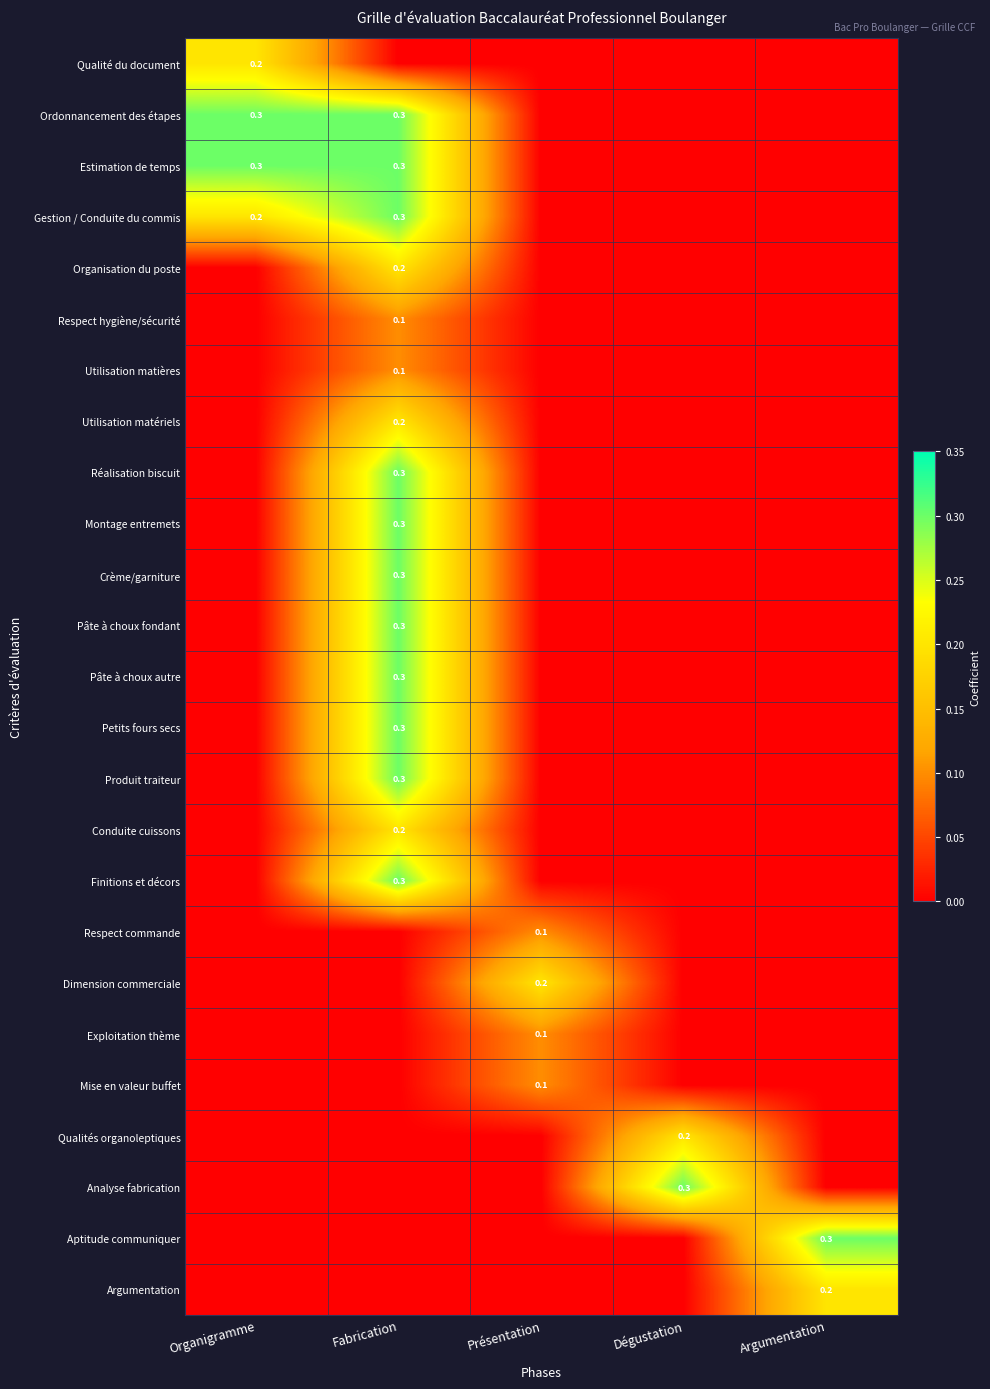

How many values in the Pâte à choux autre series exceed 0?

1